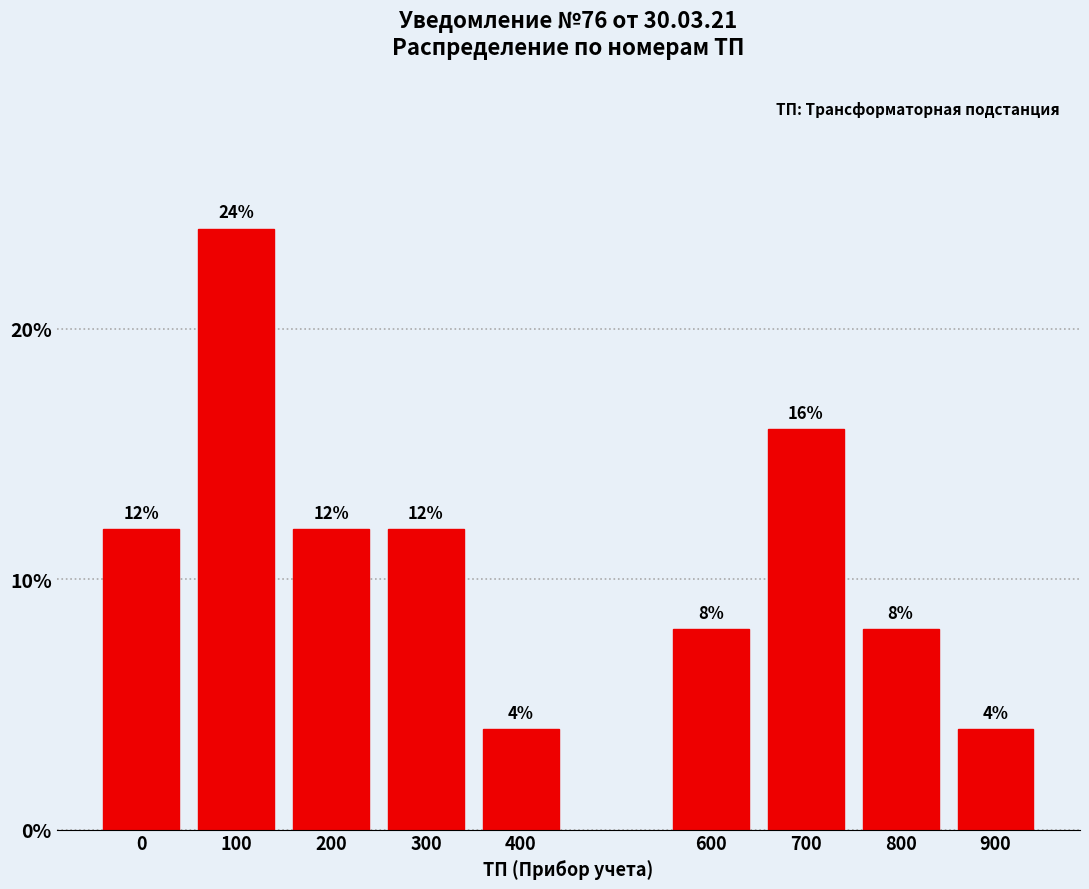

Reading left to right, extract all data points from this chart.

12	24	12	12	4	8	16	8	4